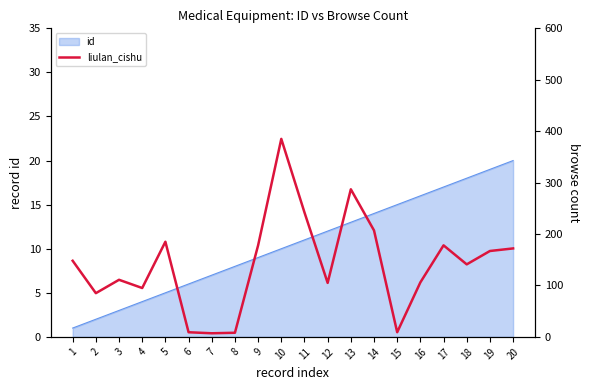

How many lines are shown in the chart?

1